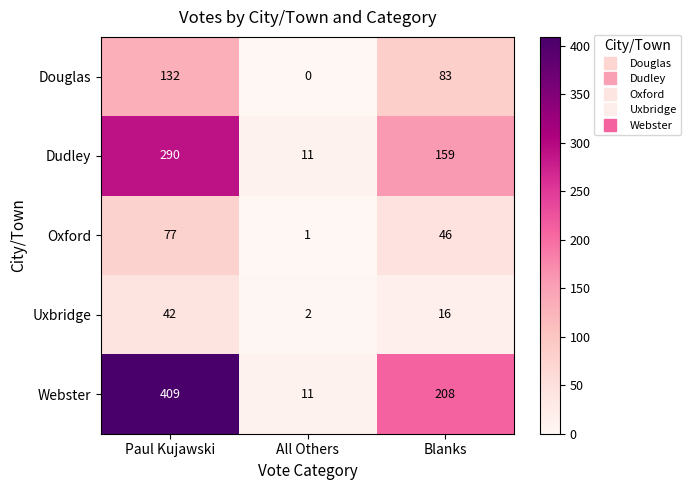

What is the spread (max minus min) of values at Paul Kujawski?

367